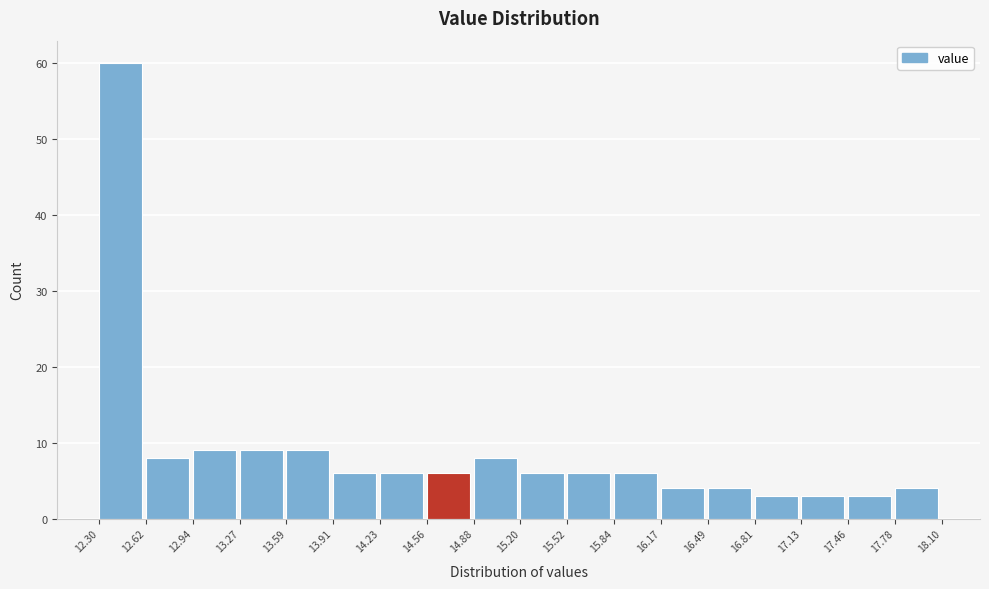

How tall is the bar that spans 15.20 to 15.52 on the x-axis? The values are not printed on the chart, so give them approximately, as read against the axis.

6